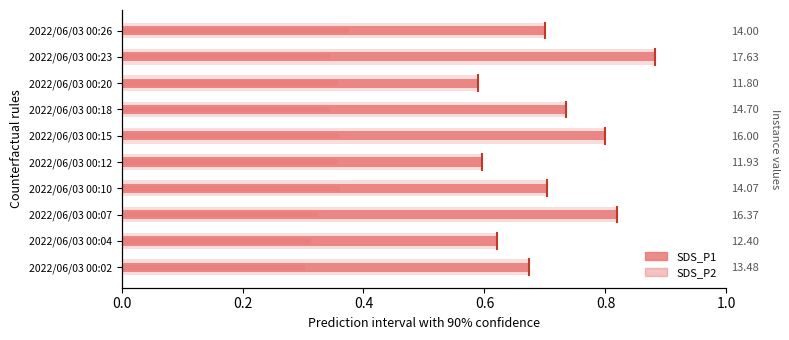

What value does the SDS_P1 series have at 2022/06/03 00:10?

0.7